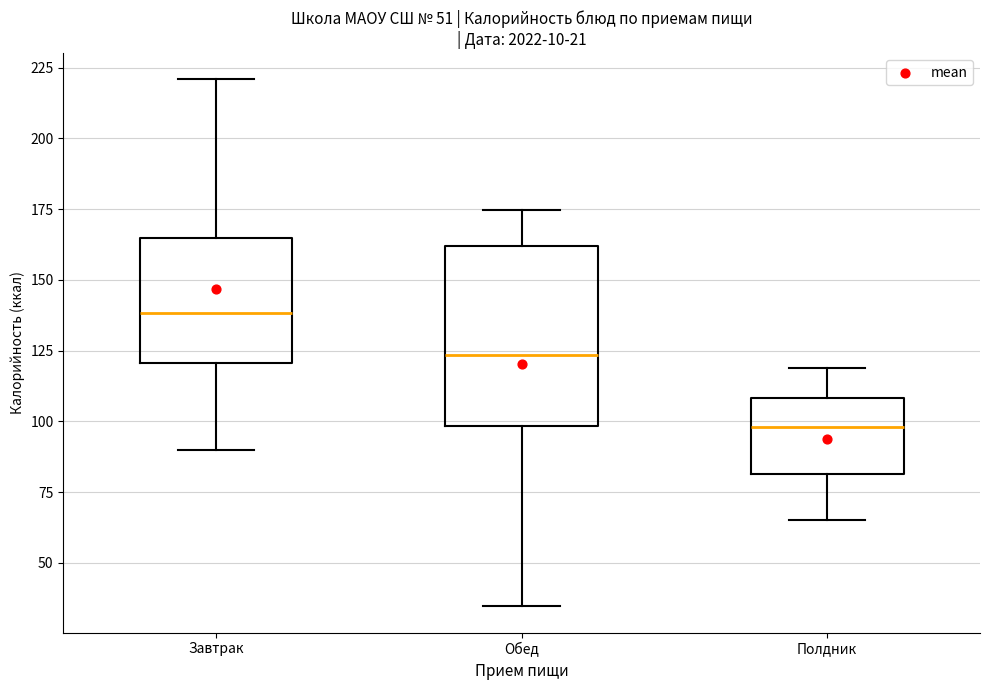

Reading left to right, read every box against the y-axis: the position of its median line, the range the box covers, and the ends of its whiskers. The values are not printed on the chart, so give them approximately, as read against the axis.

Завтрак: median 140, box 120 to 165, whiskers 90 to 220
Обед: median 125, box 100 to 160, whiskers 35 to 175
Полдник: median 100, box 80 to 110, whiskers 65 to 120